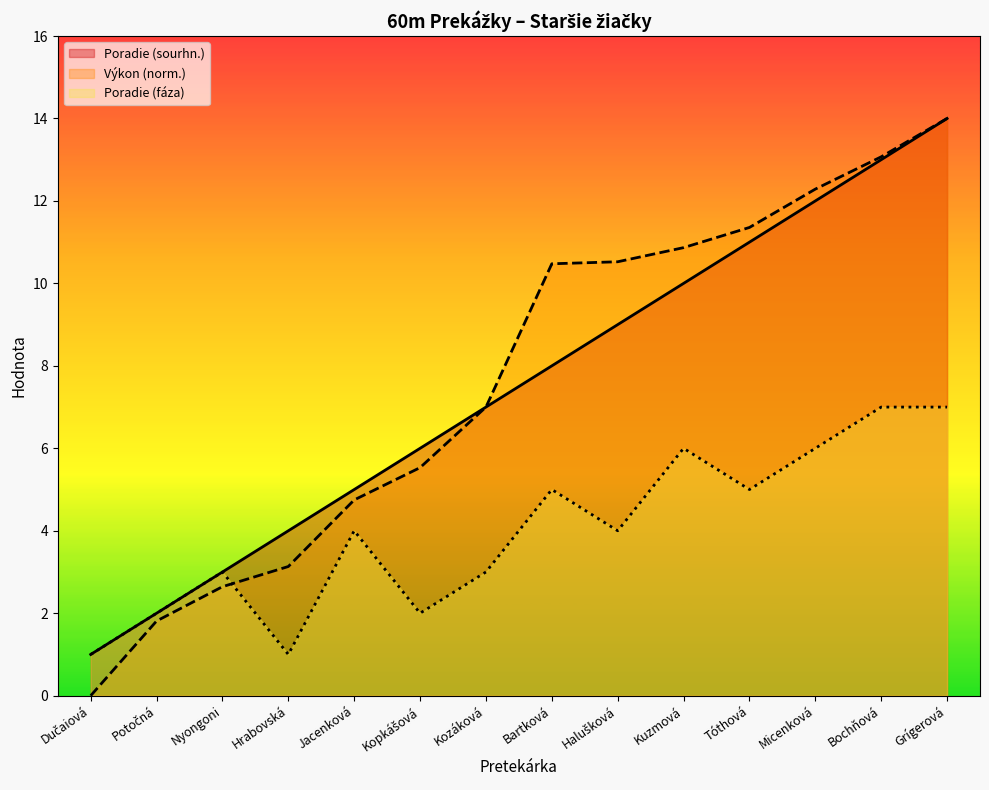

True or false: Poradie (sourhn.) and Poradie (fáza) cross at least once.

False